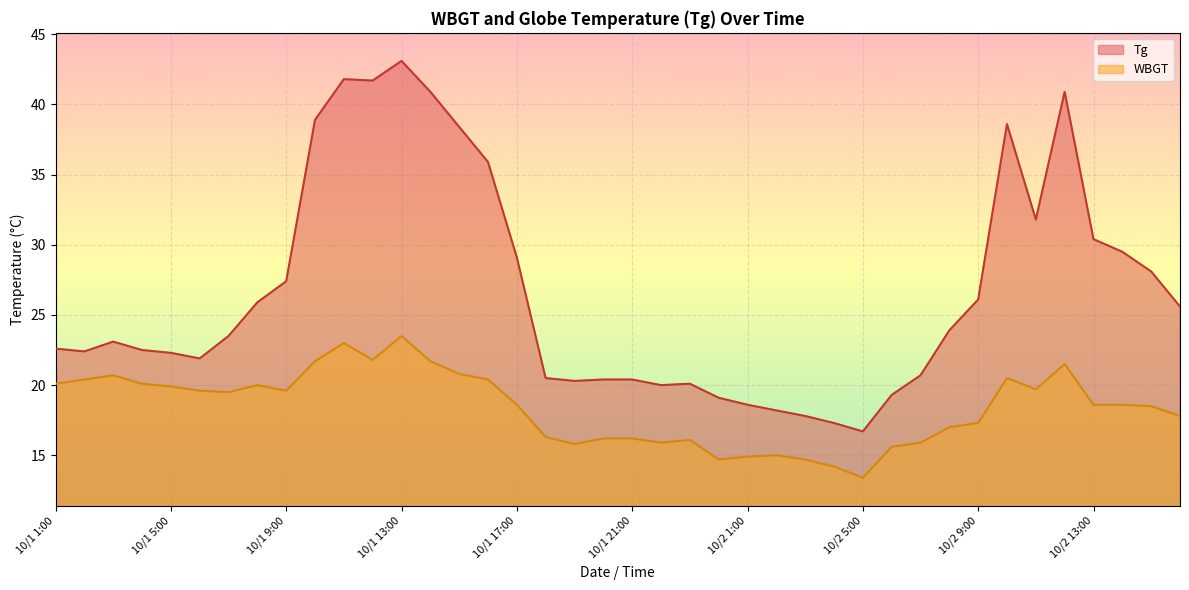

What is the sum of the Tg values at 10/2 12:00 and 10/1 15:00?

79.3